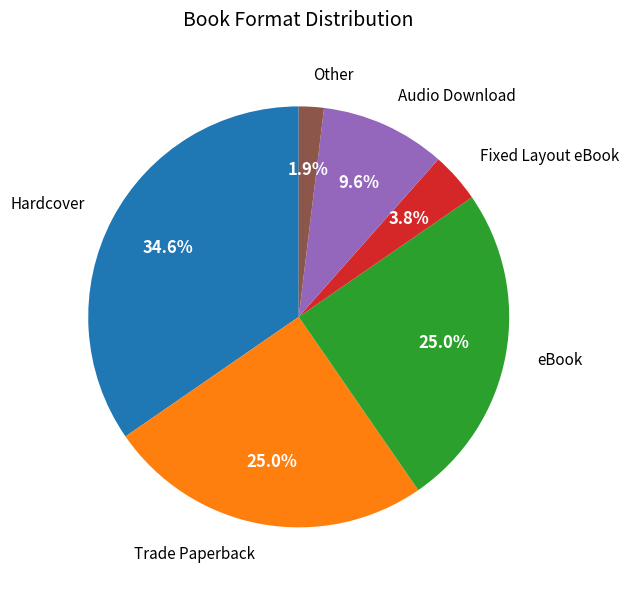

Is there any slice that represents more than half of the pie?

No